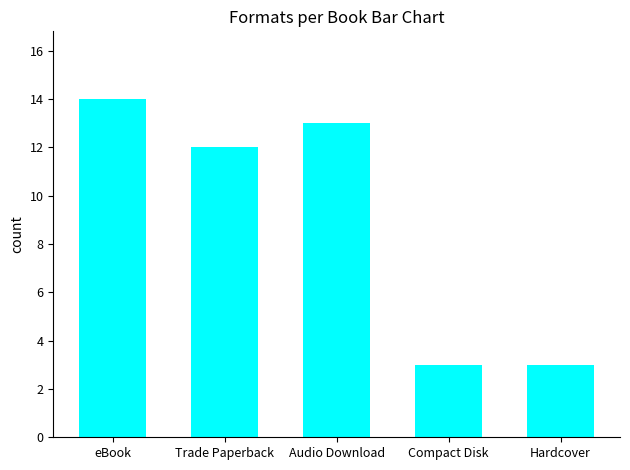

What is the ratio of the value at Audio Download to the value at Trade Paperback?

1.1